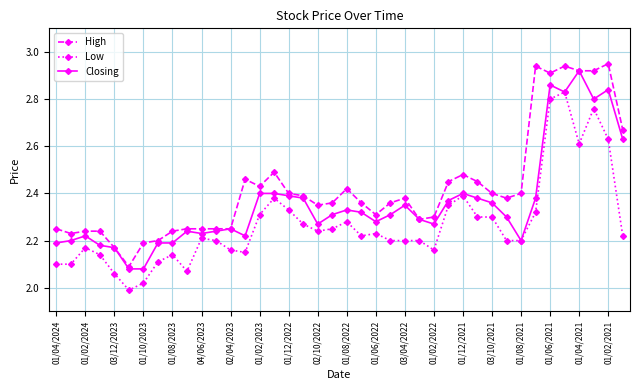

List the series in order of their overall mean, highest first.

High, Closing, Low